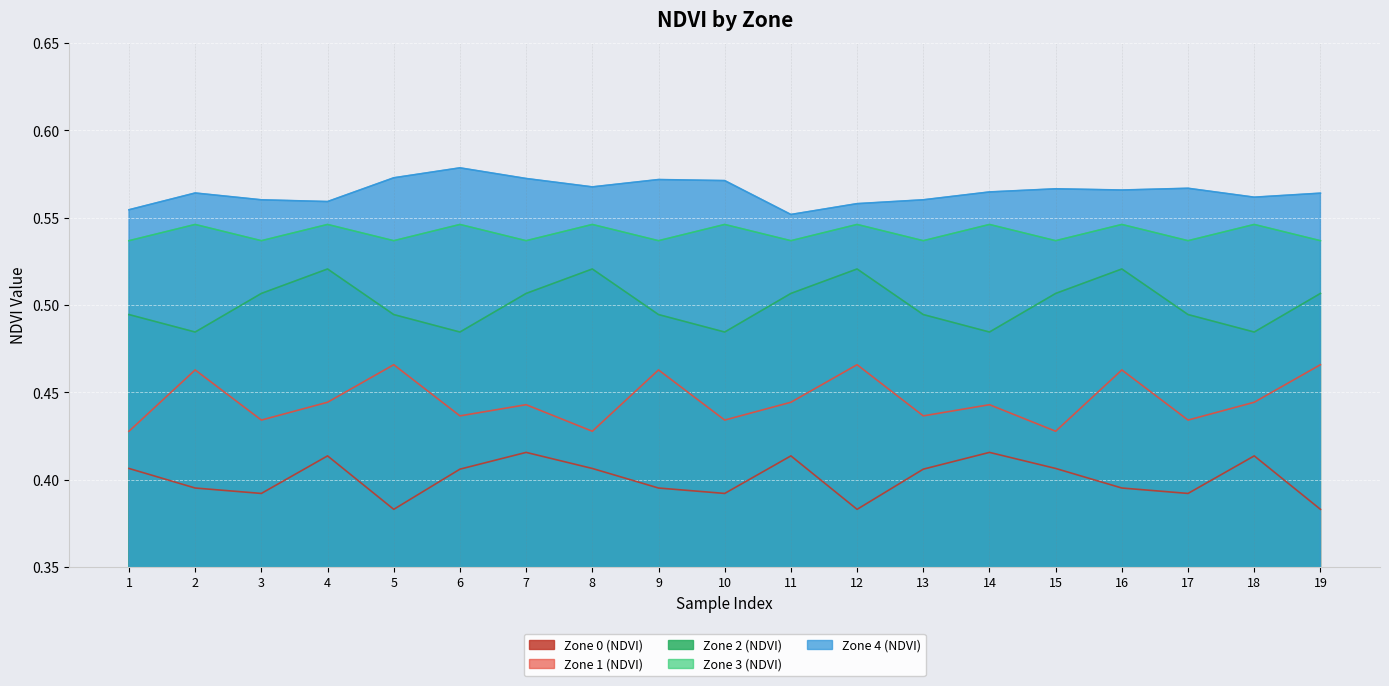

Is the value of Zone 3 (NDVI) at 17 greater than the value of Zone 2 (NDVI) at 9?

Yes